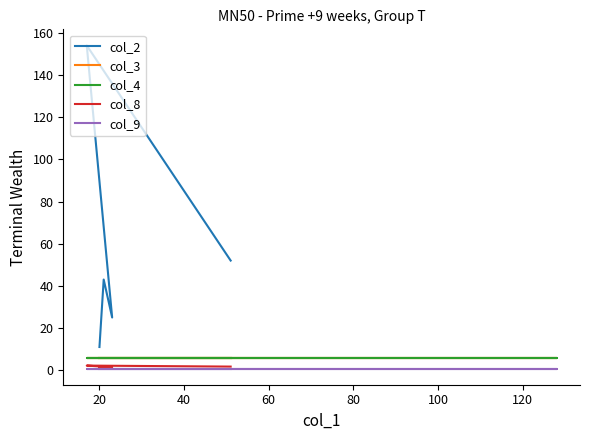

Does the chart display data point markers on the line(s)?

No